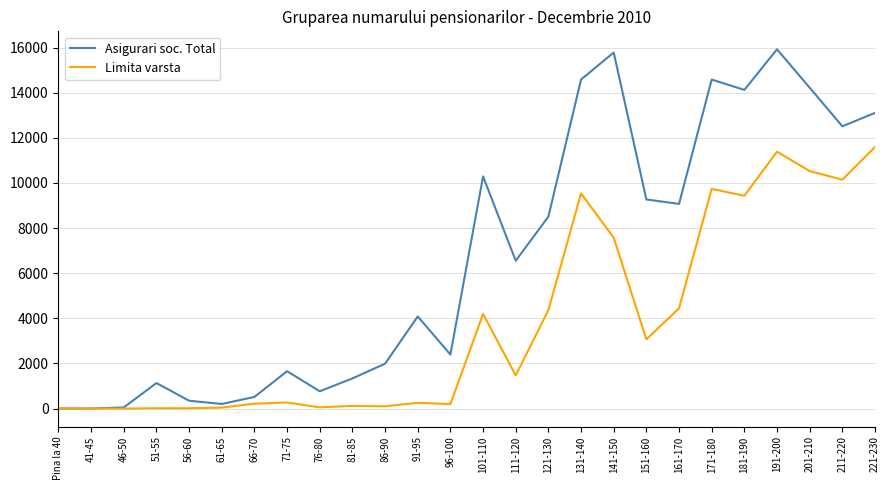

Which series has the largest total across all categories?

Asigurari soc. Total